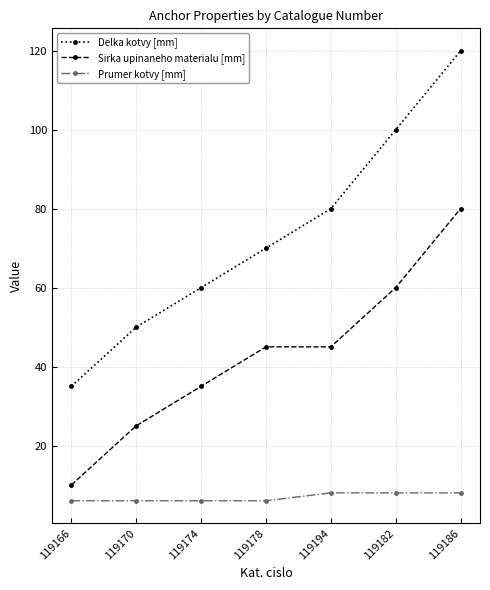

Count the number of data series in this chart.

3